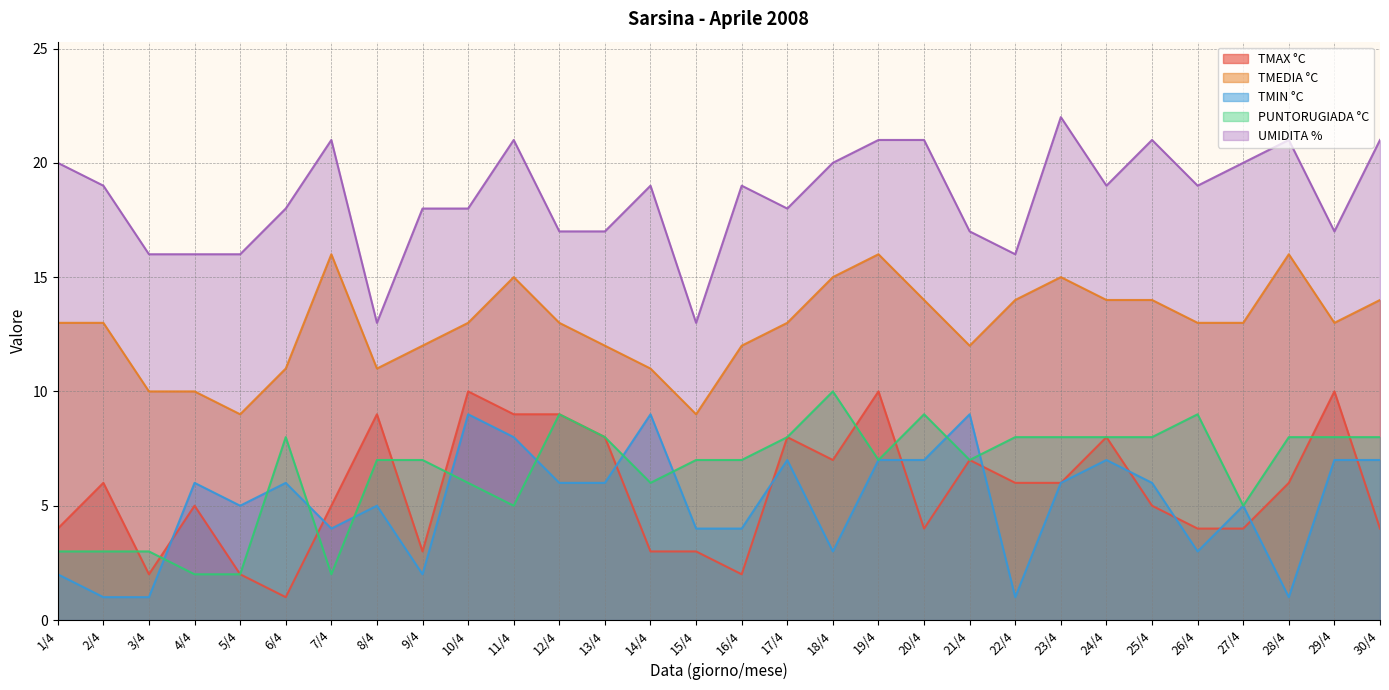

Rank the series at 16/4 from highest to lowest value.

UMIDITA %, TMEDIA °C, PUNTORUGIADA °C, TMIN °C, TMAX °C